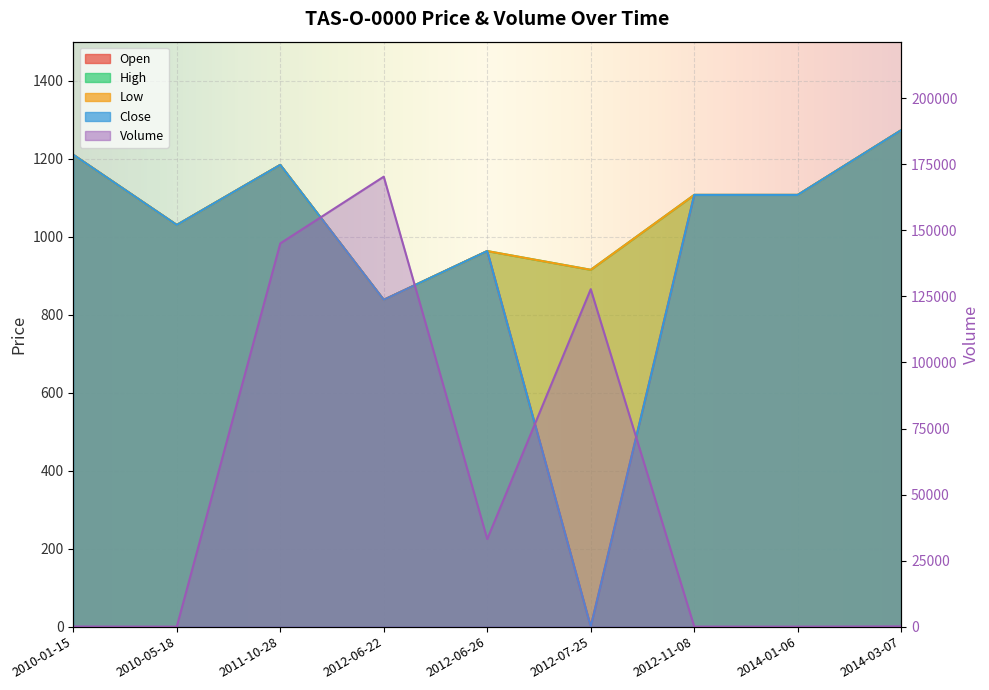

What is the difference between the maximum and minimum values in the Volume series?

170341